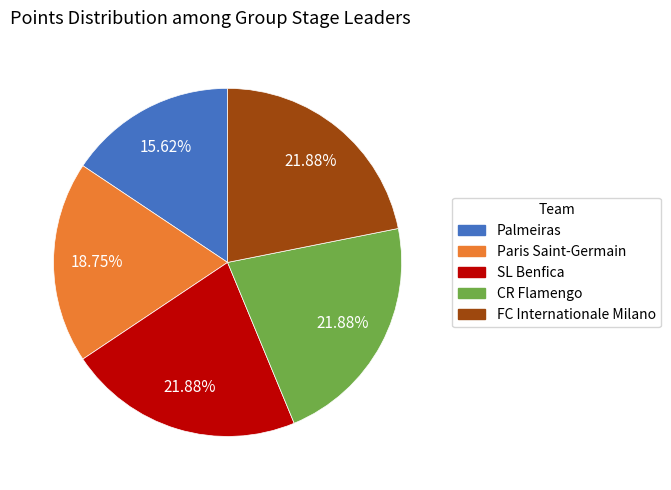

Count the number of slices in the pie.

5